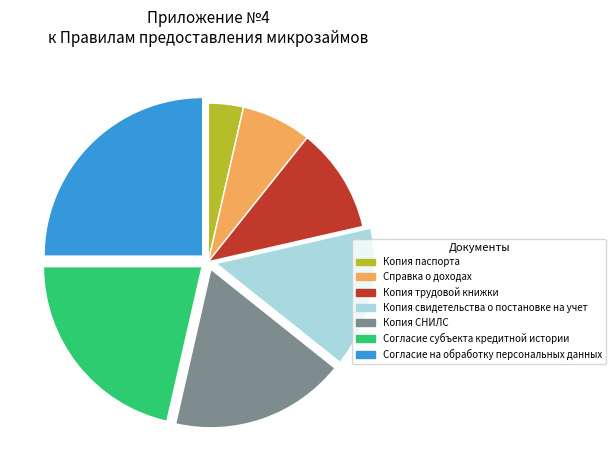

Does Копия свидетельства о постановке на учет account for over 50% of the chart?

No